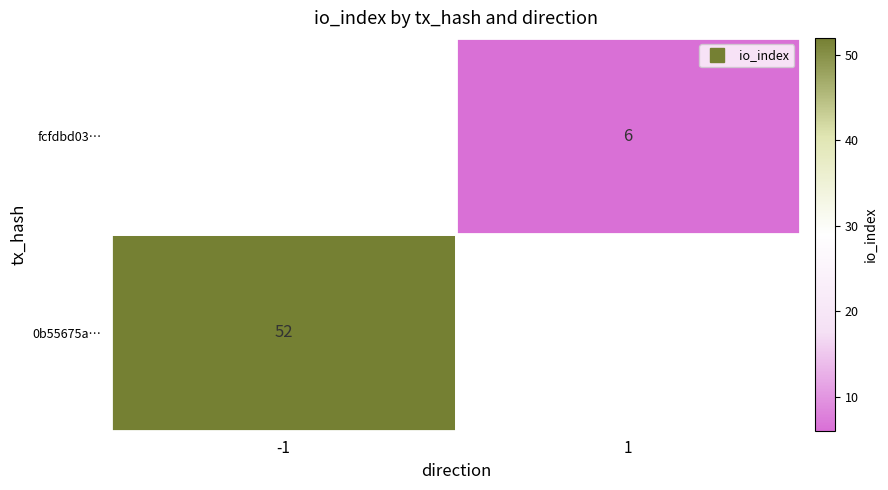

Is it true that 0b55675a6b9e99a992441ee43b43c8becee8d18 equals -1 at direction?

False